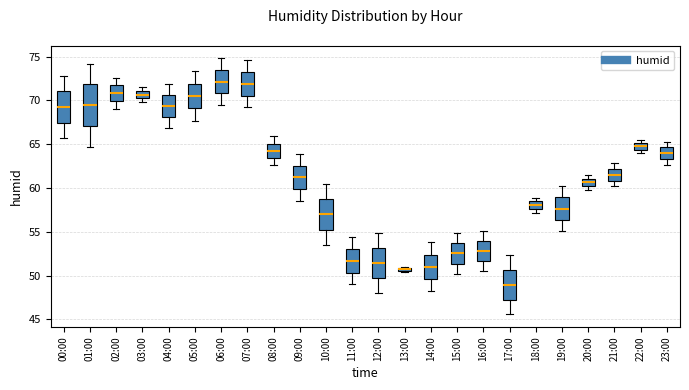

Which box has the lowest median line?

17:00